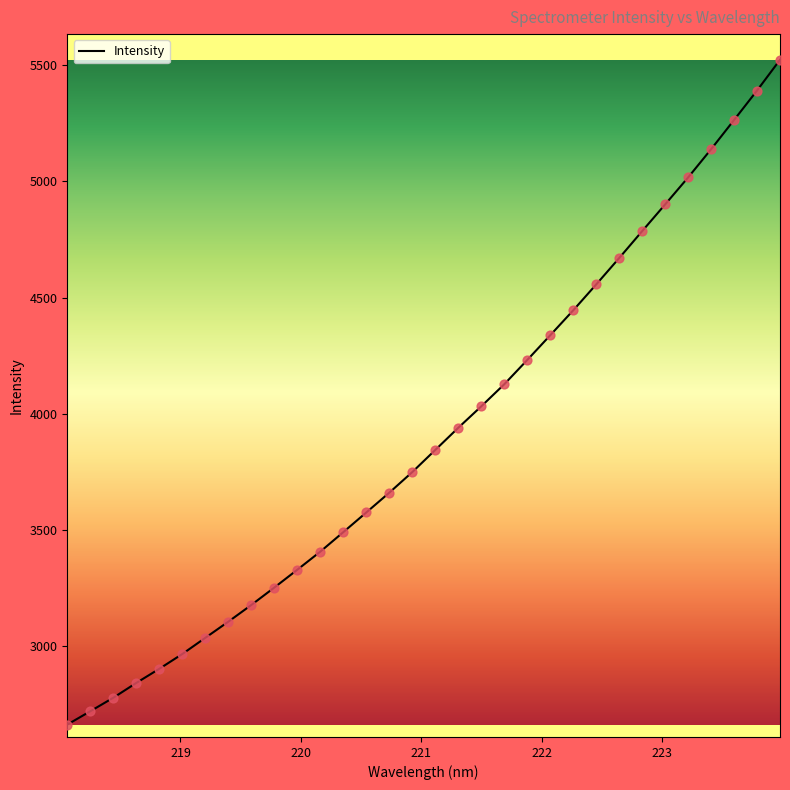

What is the difference between the maximum and minimum values?

2860.6